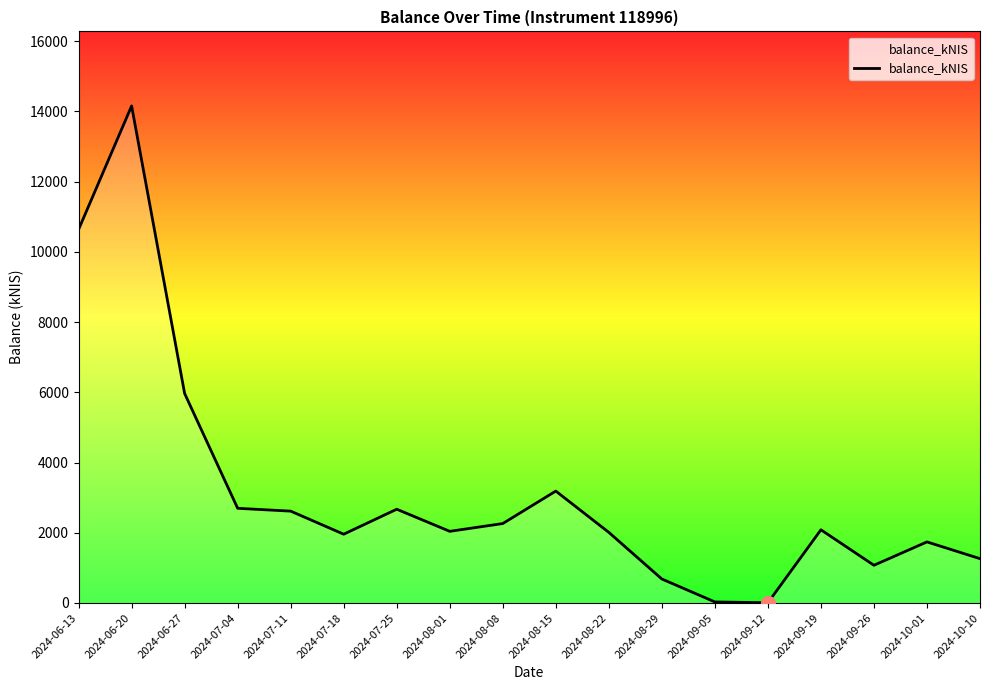

Where is the data nearest to the value 7081?

2024-06-27